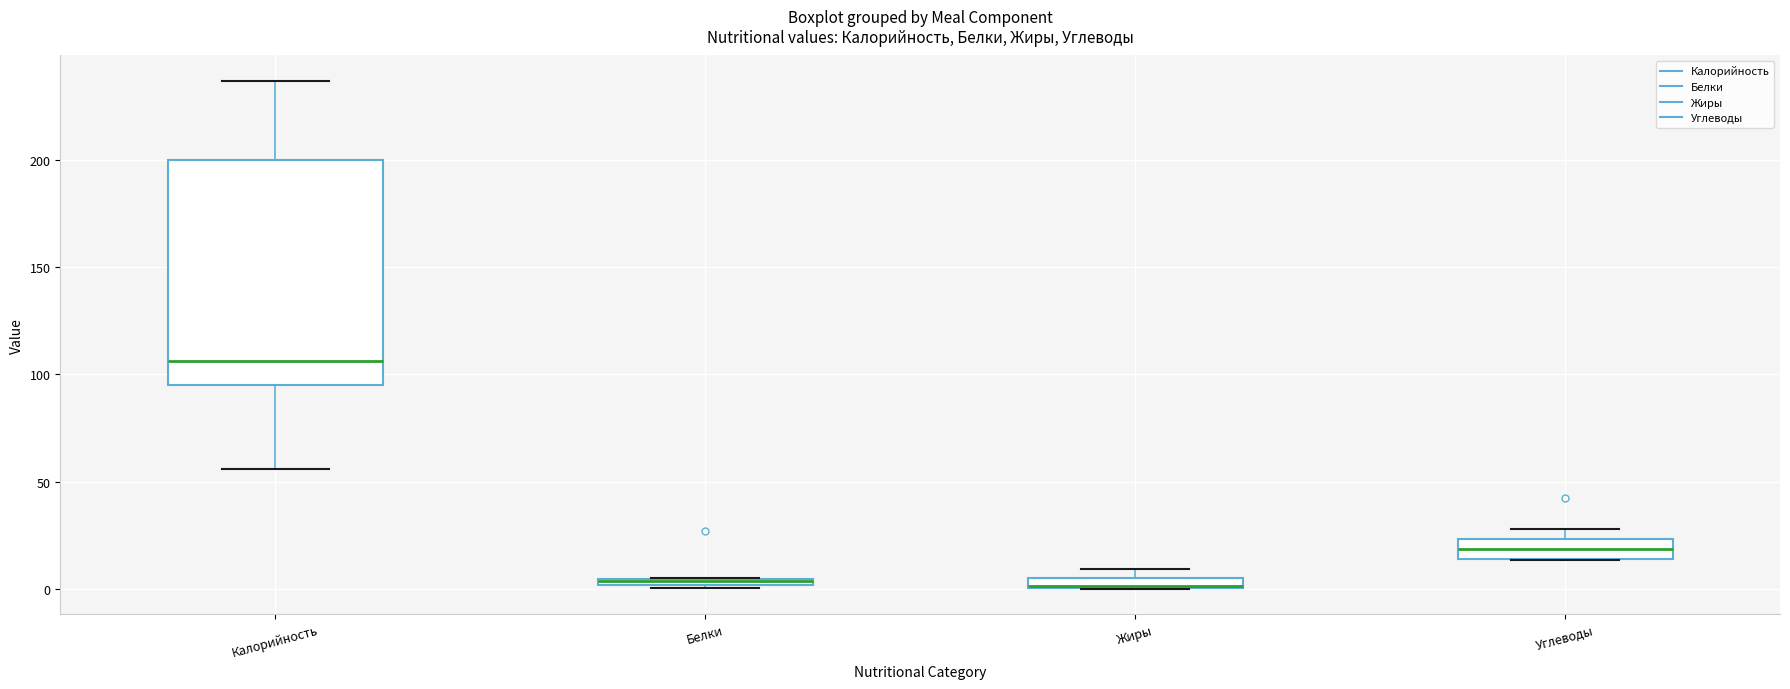

Where does the lower whisker of the box for Калорийность end on the y-axis? The values are not printed on the chart, so give them approximately, as read against the axis.

55